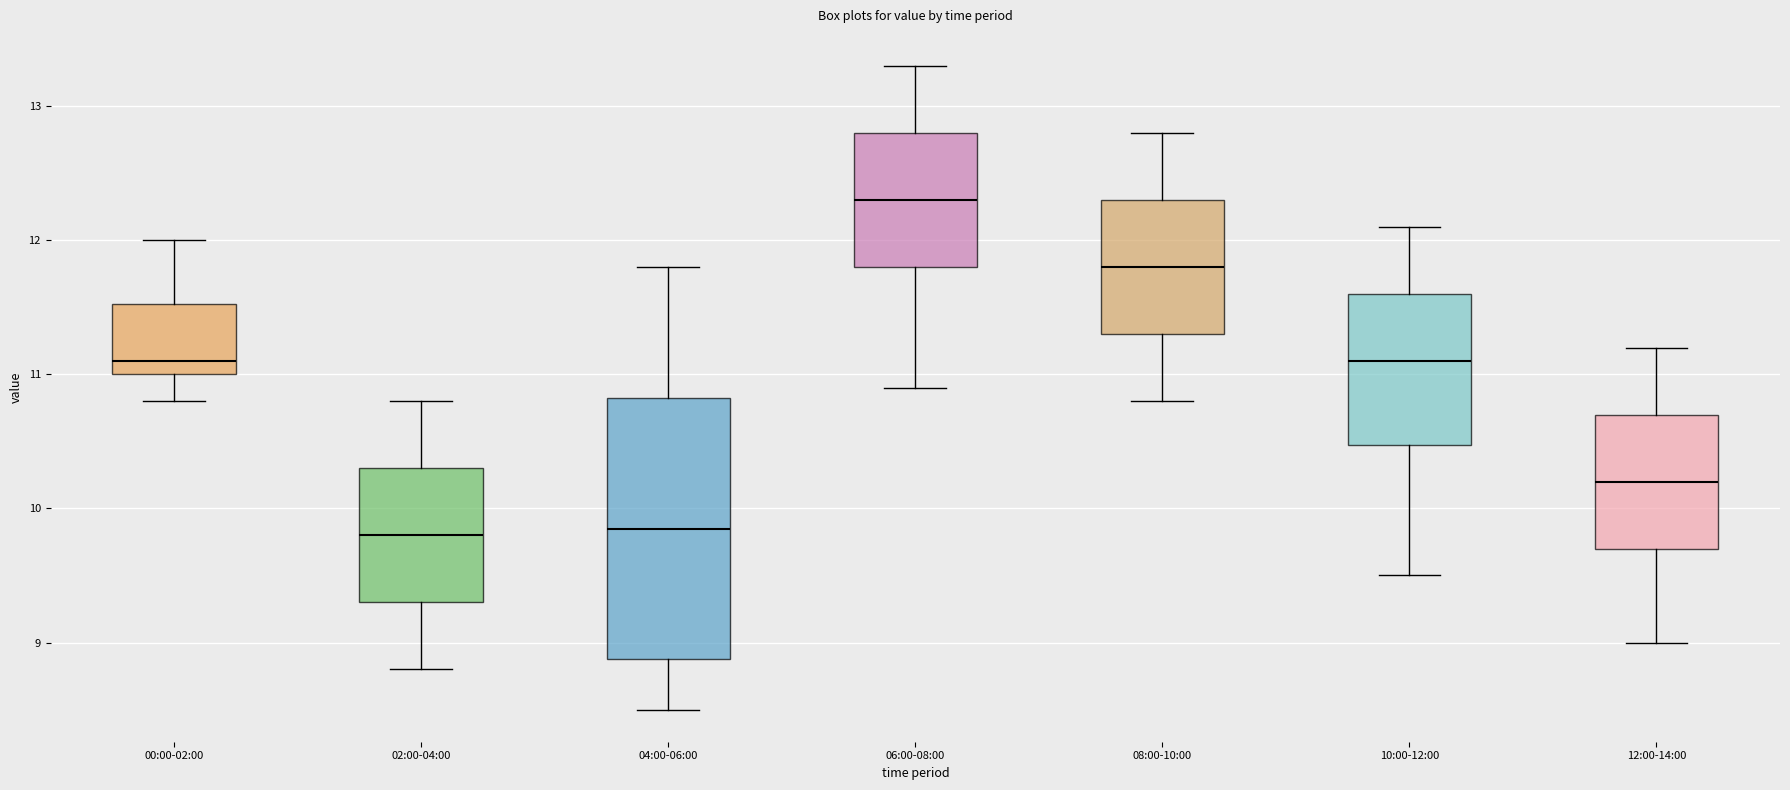

Reading left to right, transcribe this box plot: for each box, give where its median line is, the range the box spans, and where its two whiskers end, as read against the y-axis. The values are not printed on the chart, so give them approximately, as read against the axis.

00:00-02:00: median 11.1, box 11.0 to 11.5, whiskers 10.8 to 12.0
02:00-04:00: median 9.8, box 9.3 to 10.3, whiskers 8.8 to 10.8
04:00-06:00: median 9.9, box 8.9 to 10.8, whiskers 8.5 to 11.8
06:00-08:00: median 12.3, box 11.8 to 12.8, whiskers 10.9 to 13.3
08:00-10:00: median 11.8, box 11.3 to 12.3, whiskers 10.8 to 12.8
10:00-12:00: median 11.1, box 10.5 to 11.6, whiskers 9.5 to 12.1
12:00-14:00: median 10.2, box 9.7 to 10.7, whiskers 9.0 to 11.2